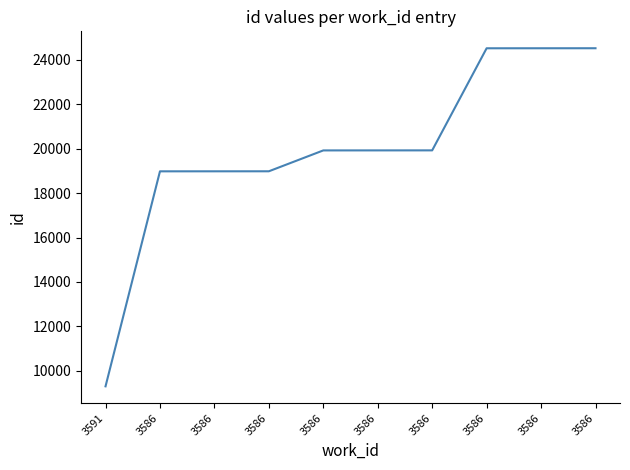

Where is the data nearest to the value 16909?

3586